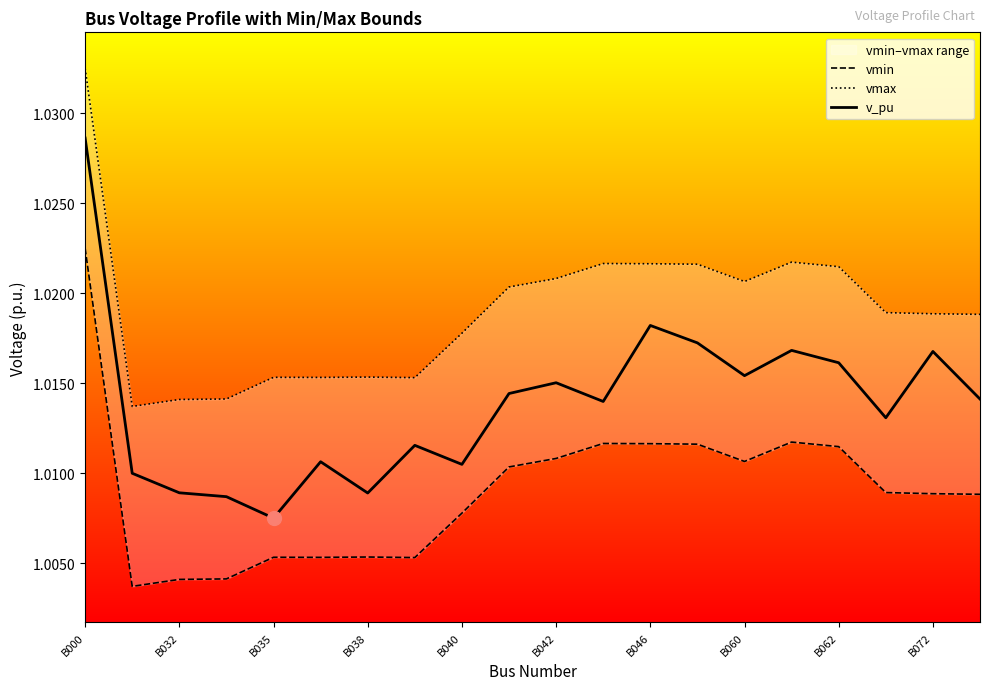

What is the value of the vmin point at the 17th from the left?

1.0